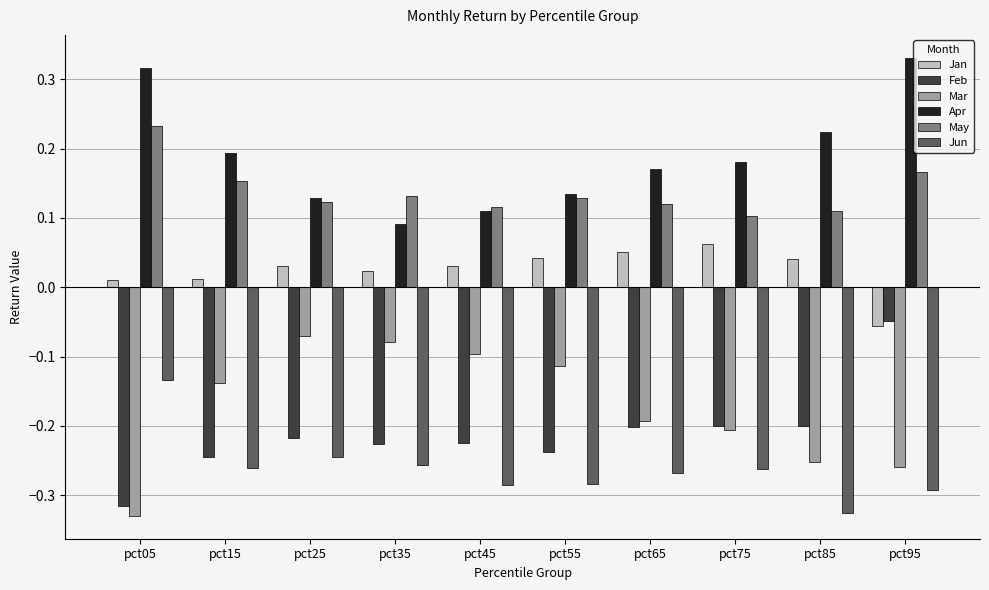

Which category has the highest value across all series?

pct95